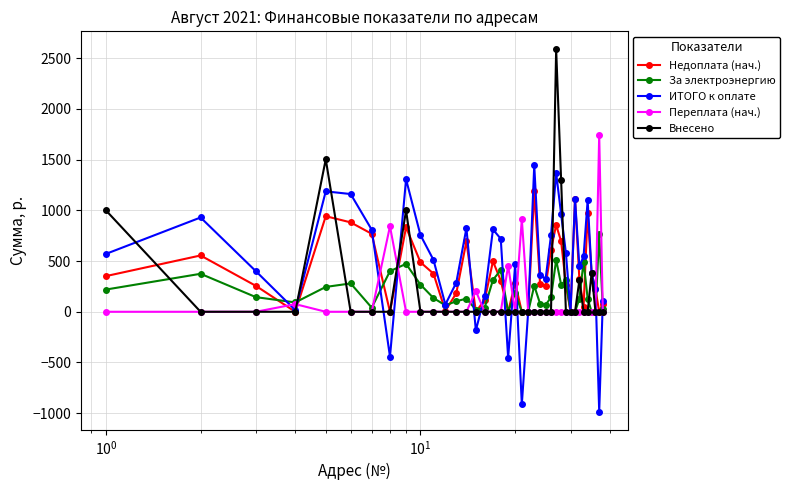

Which series has the widest spread of values?

Внесено